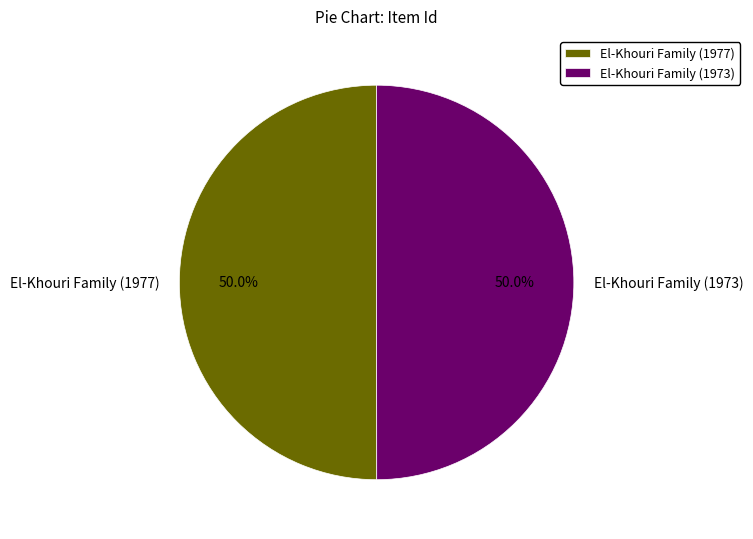

How many slices are in this pie chart?

2